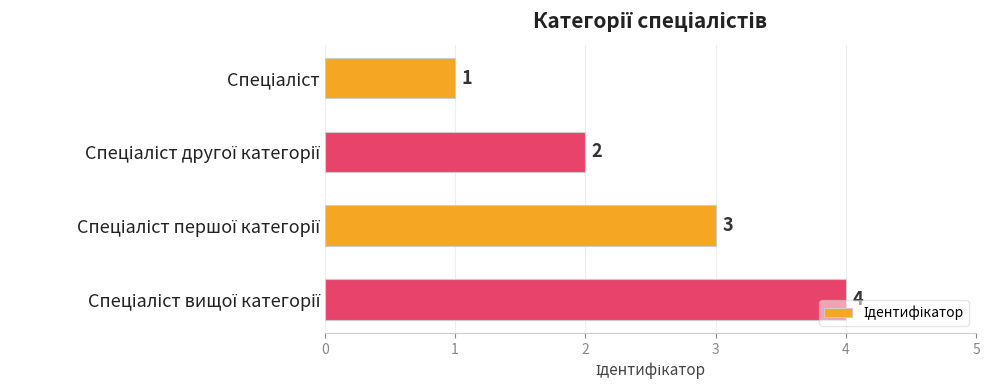

How many values are between 2 and 4?

3